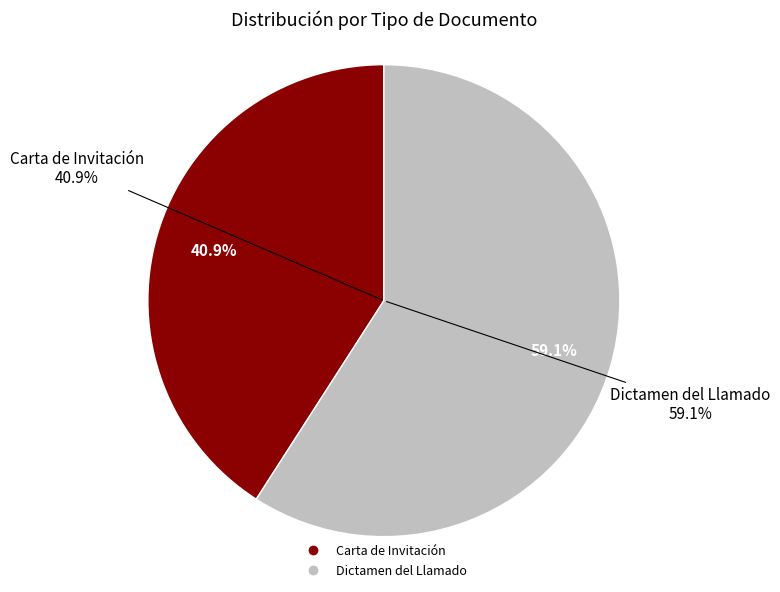

To the nearest percent, what is the combined percentage of Carta de Invitación and Dictamen del Llamado?

100%